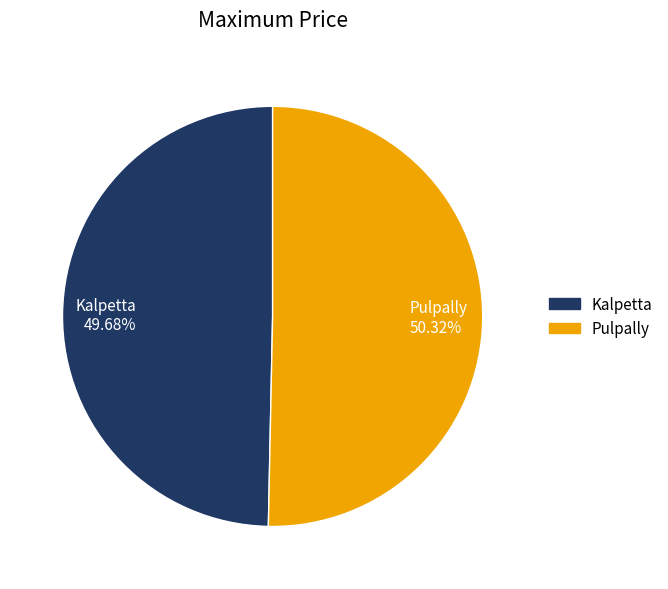

Between Pulpally and Kalpetta, which is larger?

Pulpally